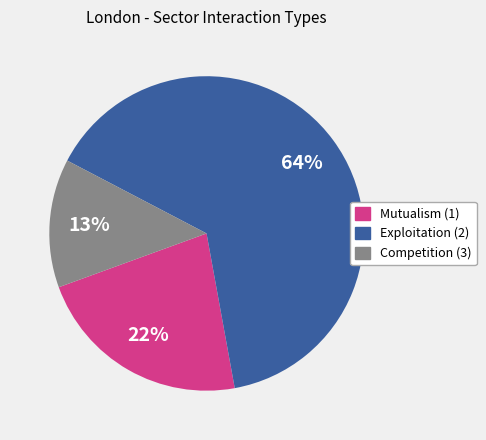

What is the smallest slice in the pie chart?

Competition (3)